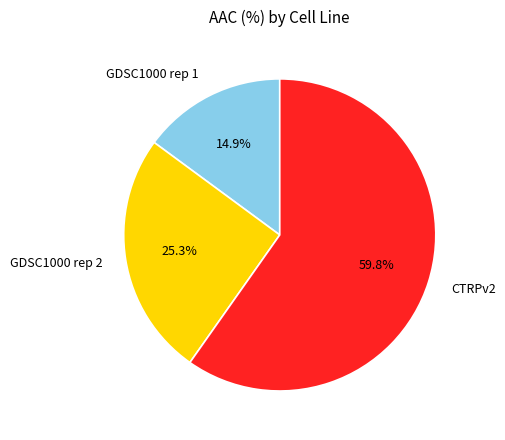

Count the number of slices in the pie.

3